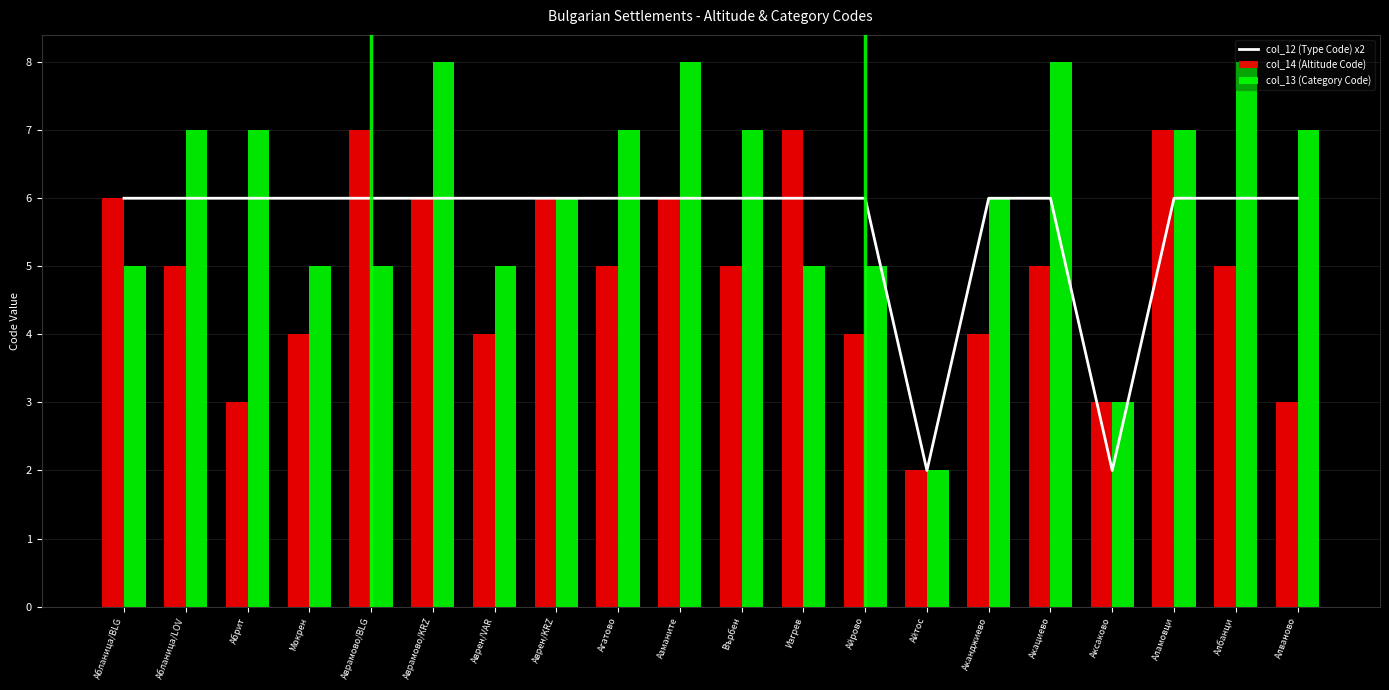

Which label corresponds to the smallest value in the chart?

Айтос